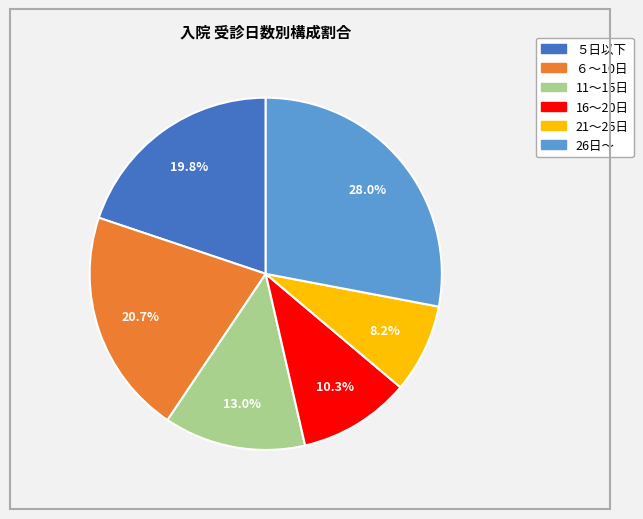

Is there a majority slice in this chart?

No